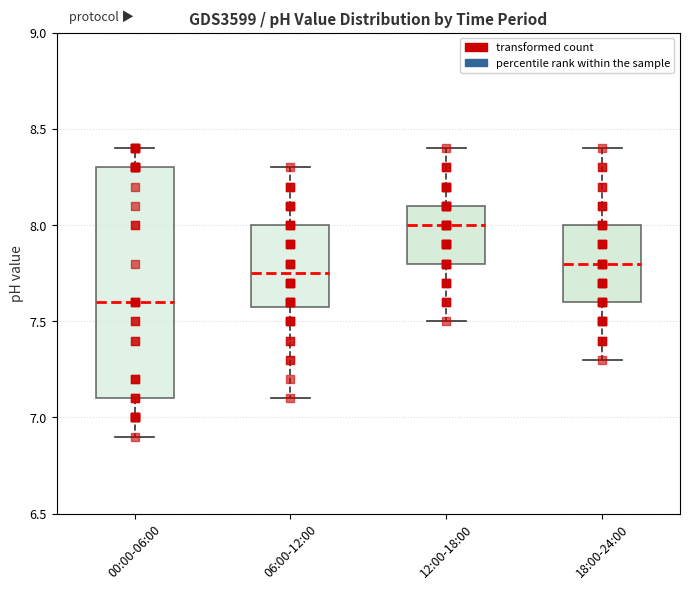

Reading left to right, transcribe this box plot: for each box, give where its median line is, the range the box spans, and where its two whiskers end, as read against the y-axis. The values are not printed on the chart, so give them approximately, as read against the axis.

00:00-06:00: median 7.60, box 7.10 to 8.30, whiskers 6.90 to 8.40
06:00-12:00: median 7.75, box 7.60 to 8.00, whiskers 7.10 to 8.30
12:00-18:00: median 8.00, box 7.80 to 8.10, whiskers 7.50 to 8.40
18:00-24:00: median 7.80, box 7.60 to 8.00, whiskers 7.30 to 8.40